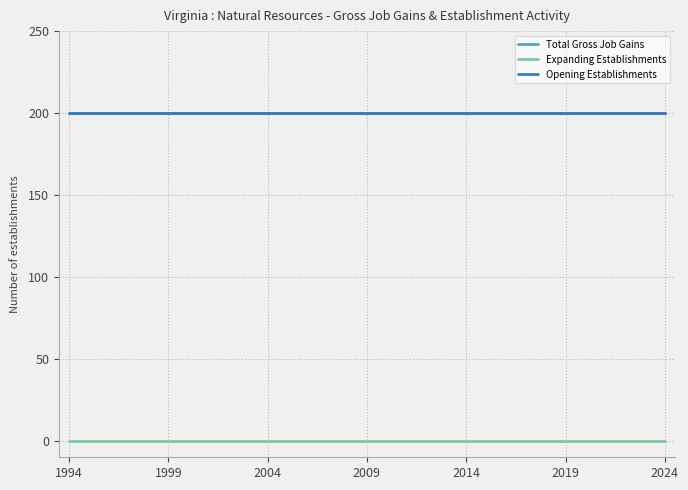

Is this an area chart (filled region under the line)?

No